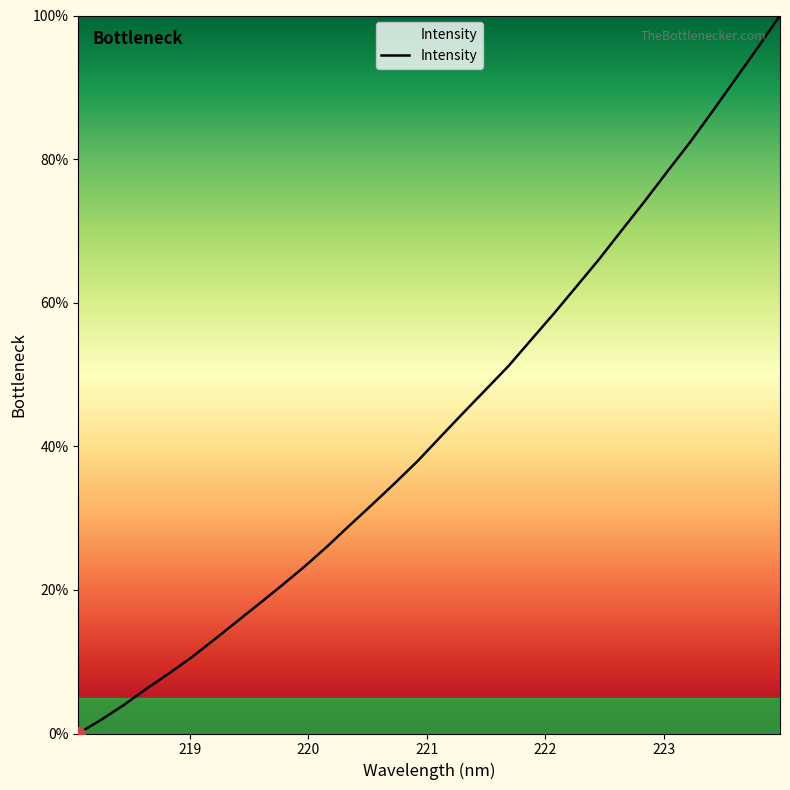

What is the maximum value shown in the chart?

100.0